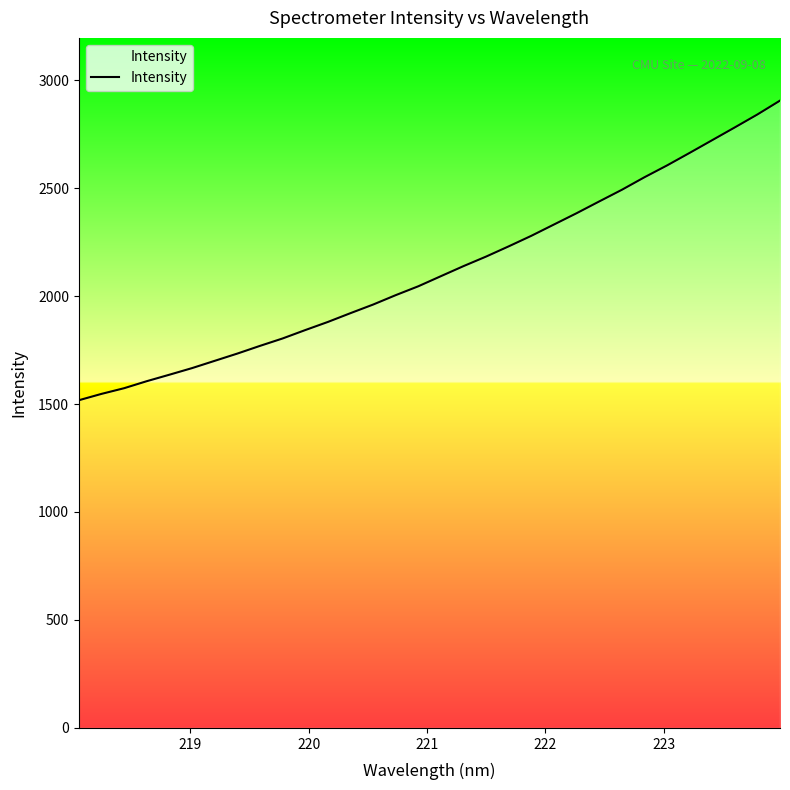

What is the greatest value displayed?

2905.0